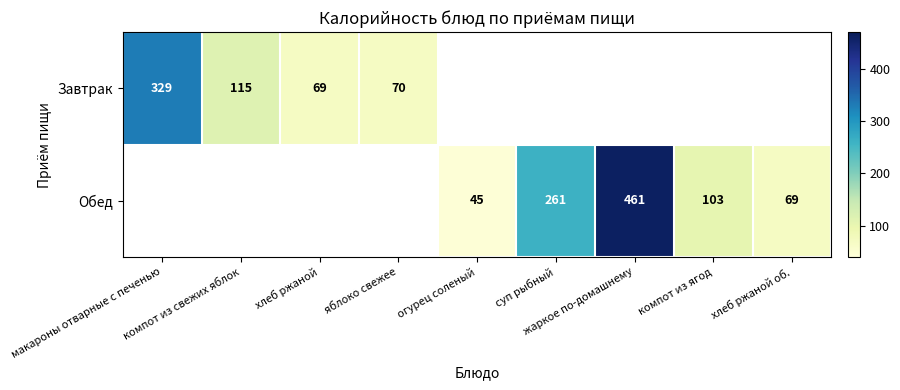

What is the smallest value displayed?

45.0